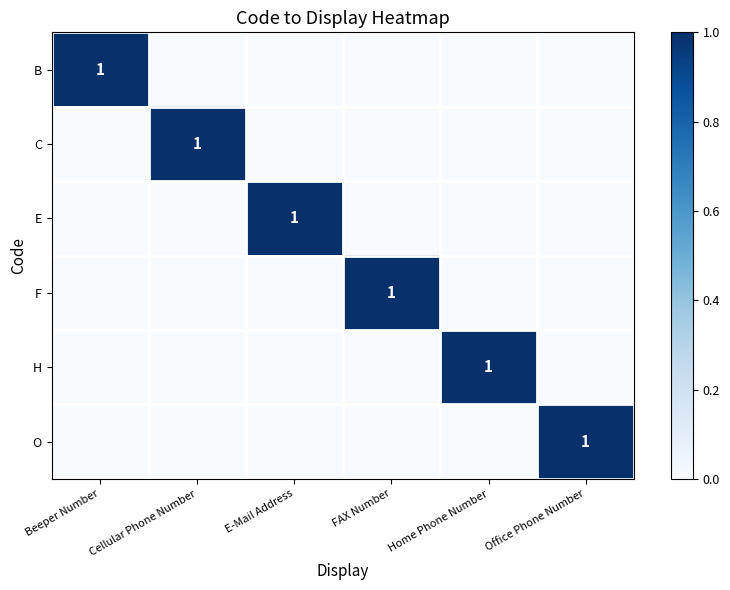

The C series shows 1 at Cellular Phone Number. True or false?

True